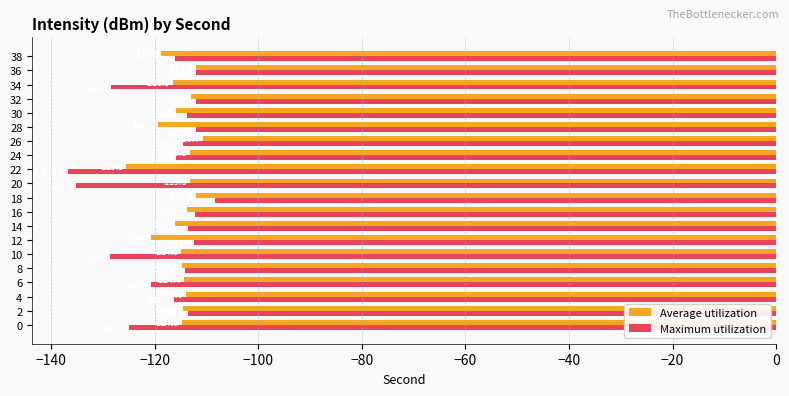

Which series has the largest total across all categories?

Average utilization